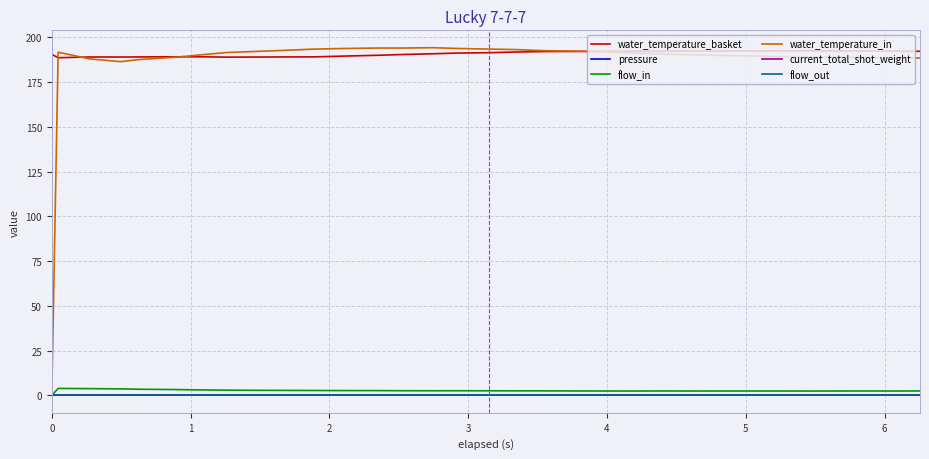

True or false: flow_out and water_temperature_in cross at least once.

False